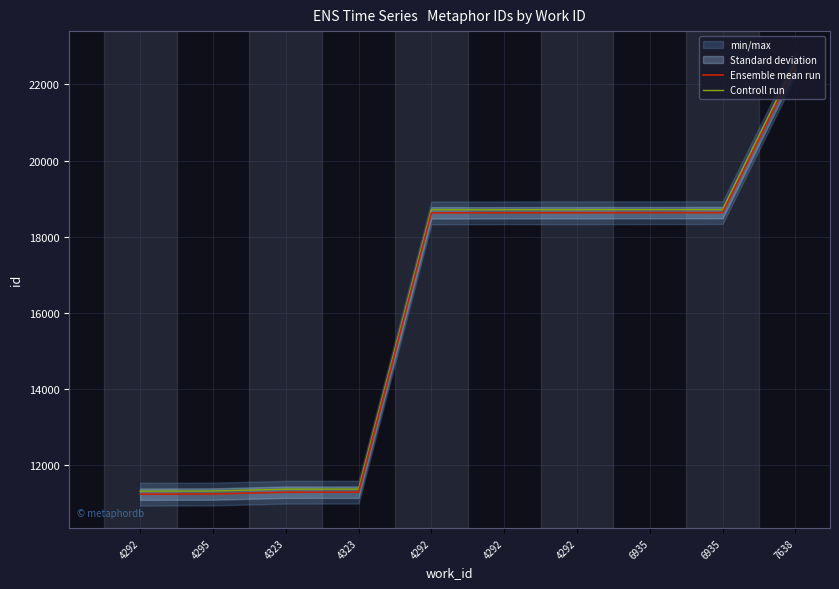

Between 4295 and 4323, which series saw the biggest shift?

Ensemble mean run